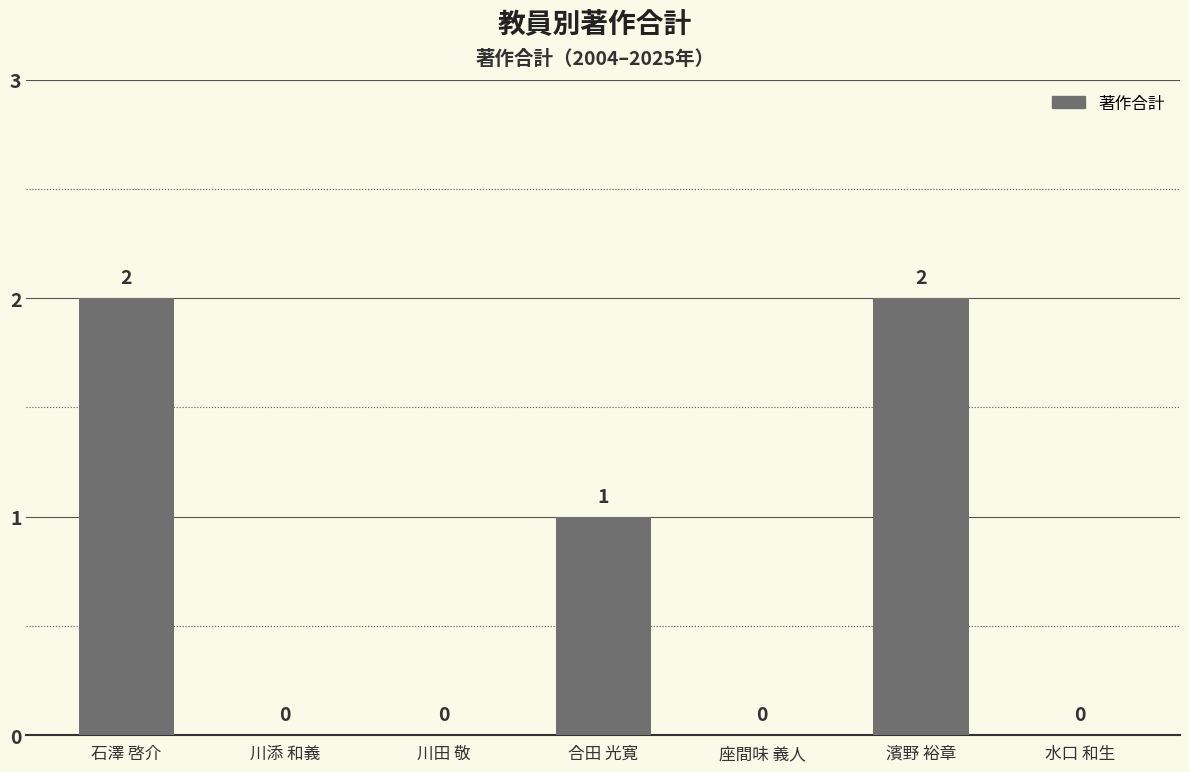

At which label is the value closest to 1?

合田 光寛